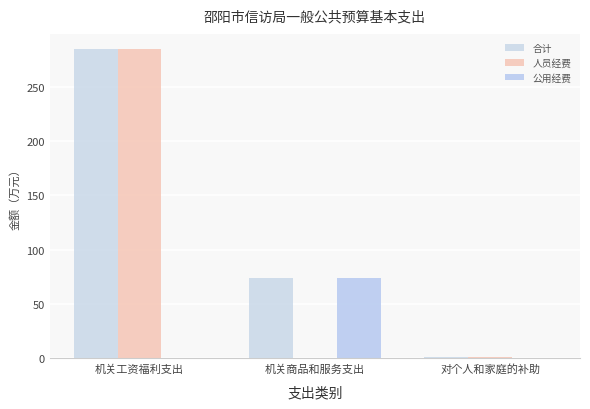

How many values in the 合计 series exceed 73?

2